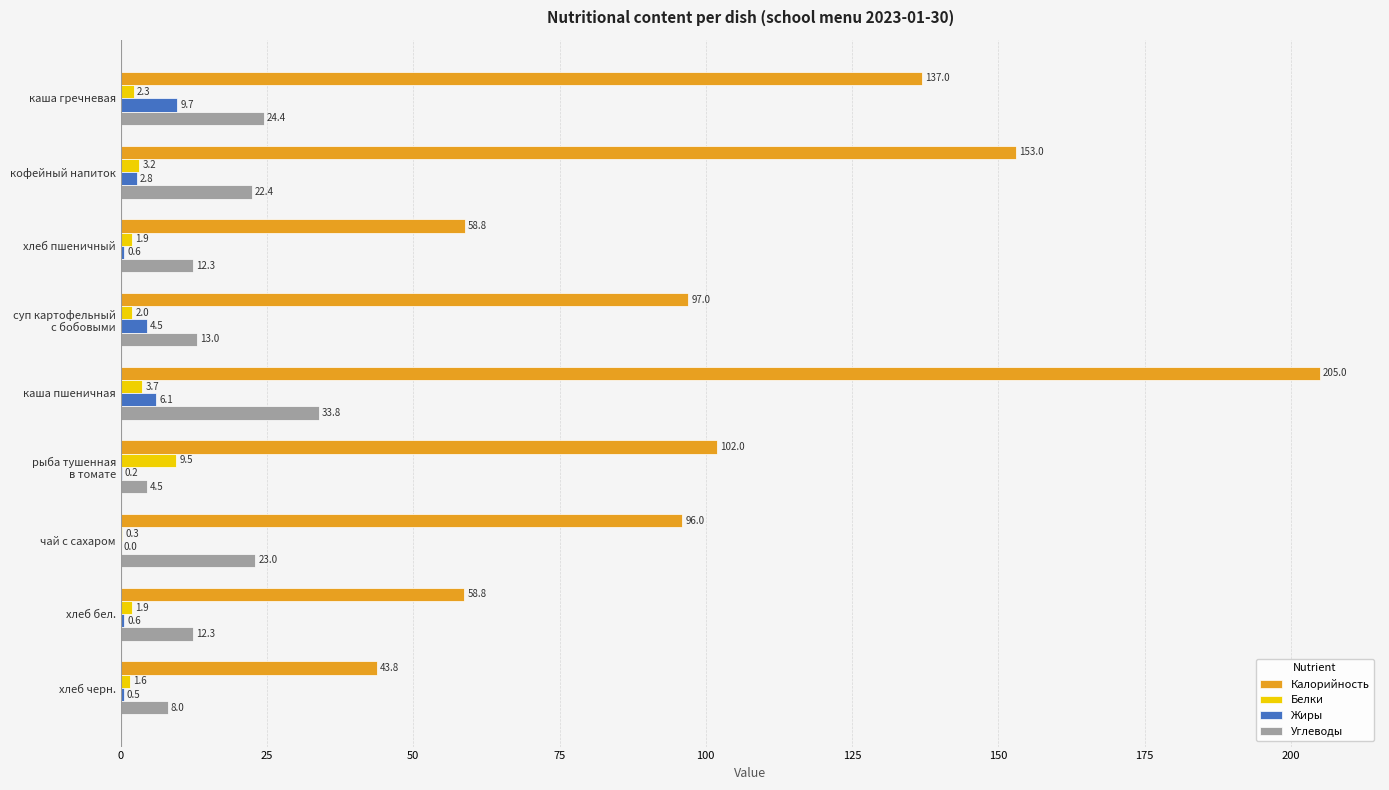

Is it true that Жиры equals 0.6 at хлеб бел.?

True